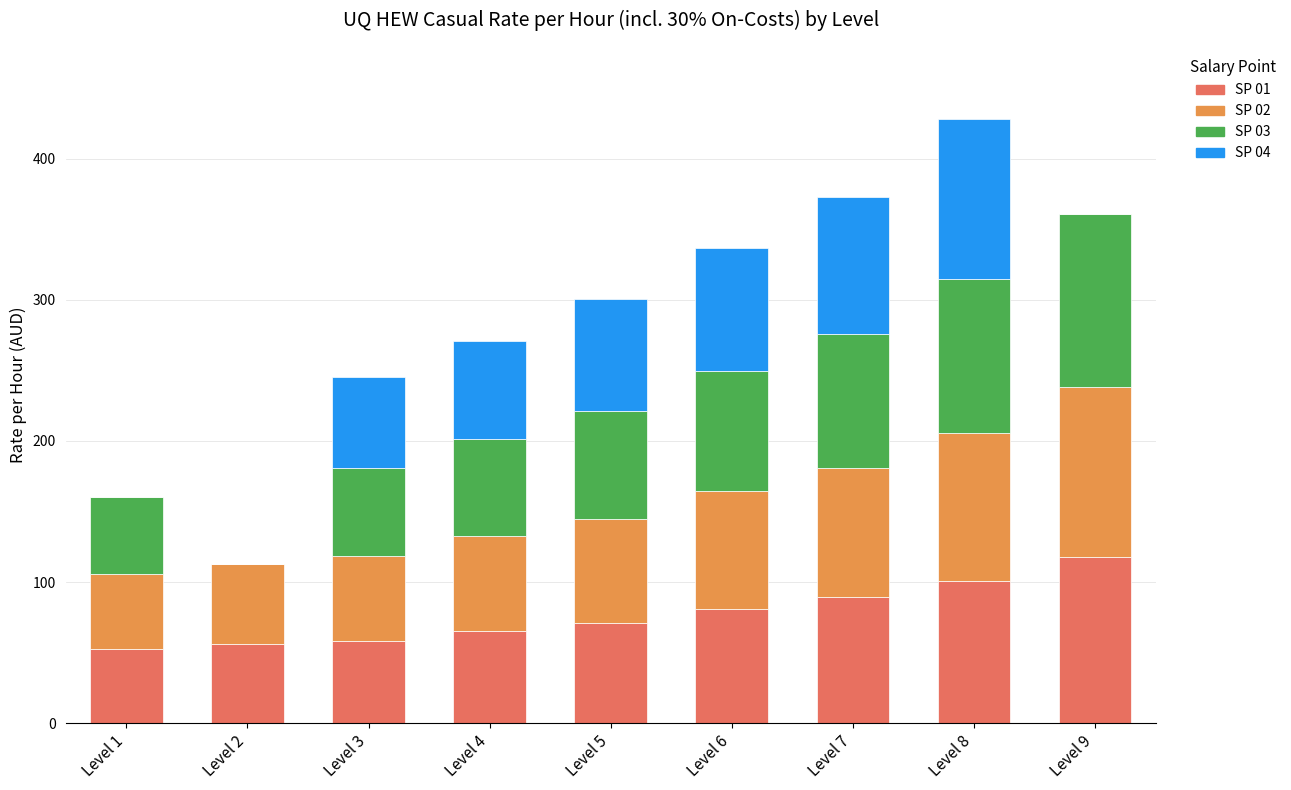

At which category is the sum across all series the highest?

Level 8